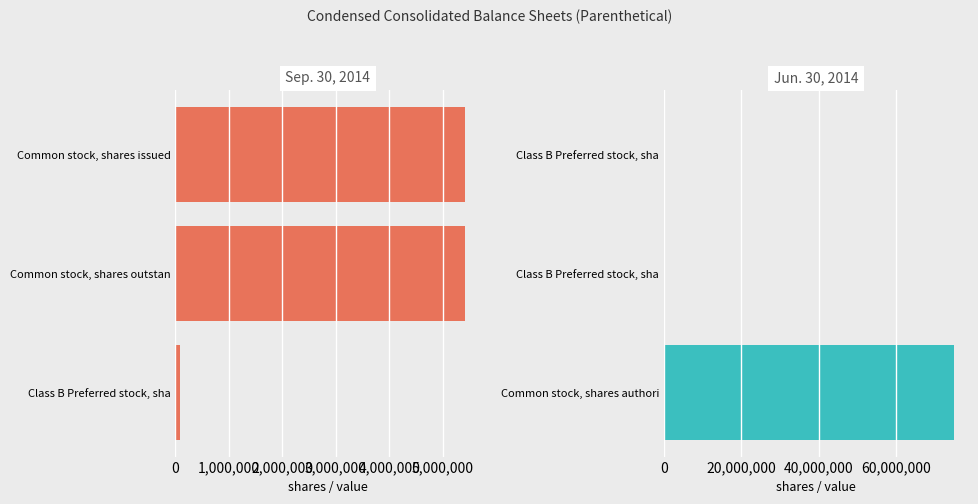

What is the sum of the Sep. 30, 2014 values at Class B Preferred stock, sha and Common stock, shares issued?

5503704